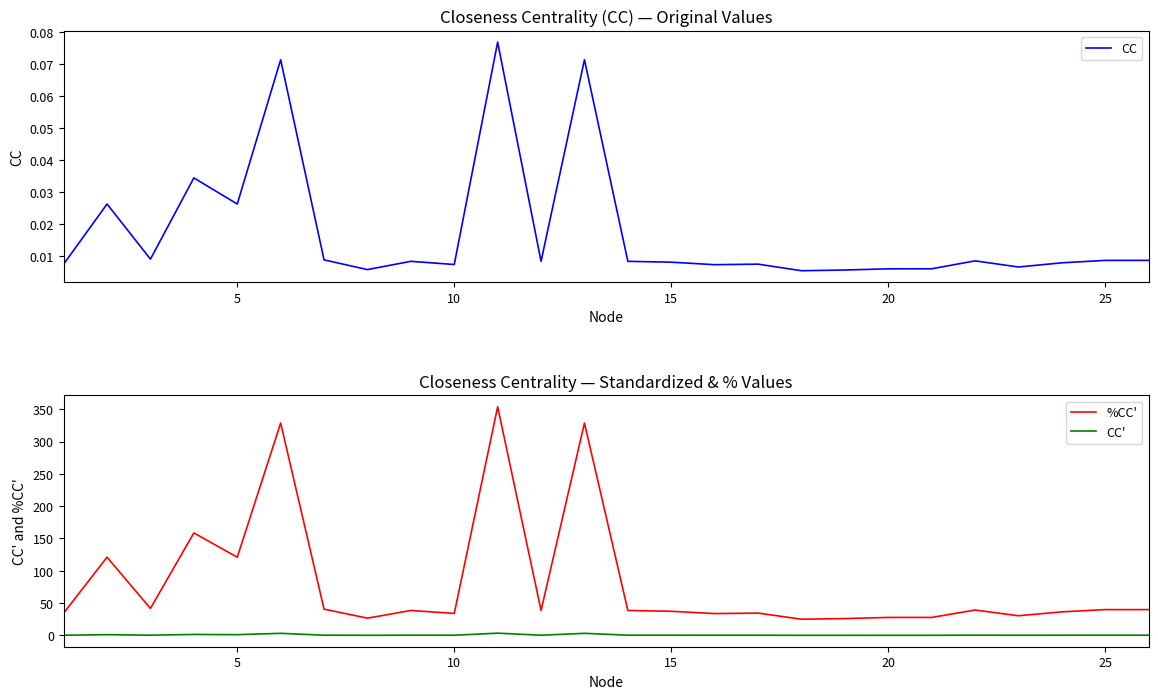

What is the maximum value shown in the chart?

353.8